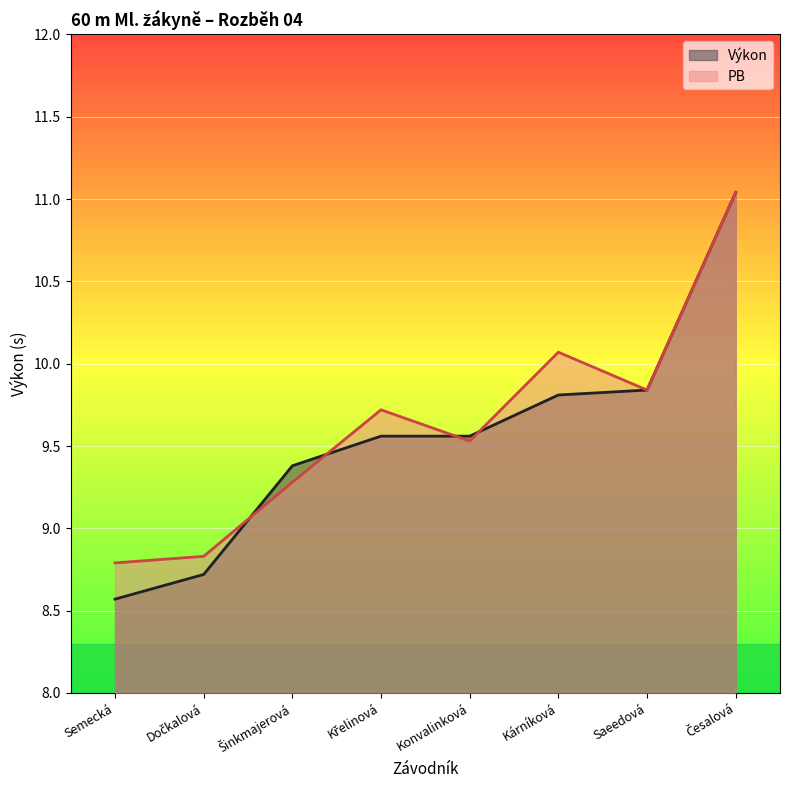

In PB, how many points are lower than both neighbors (excluding endpoints)?

2